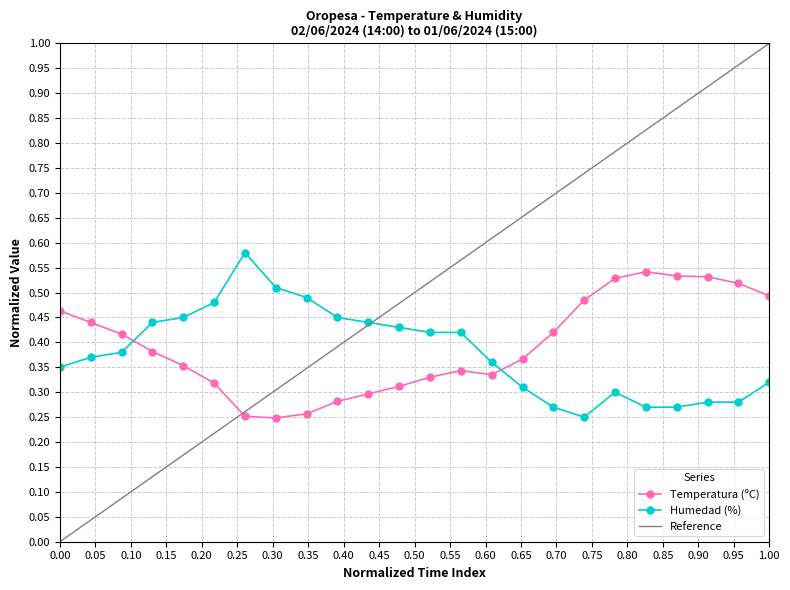

What is the difference between the highest and lowest values at 06:00?

0.2